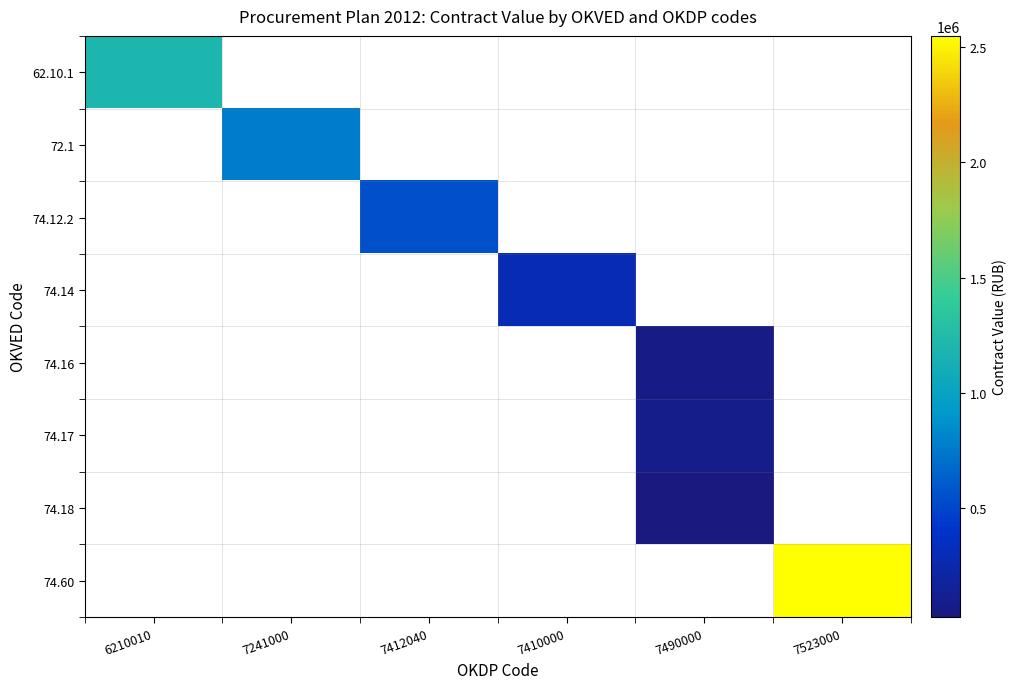

How many distinct data groups are displayed?

8